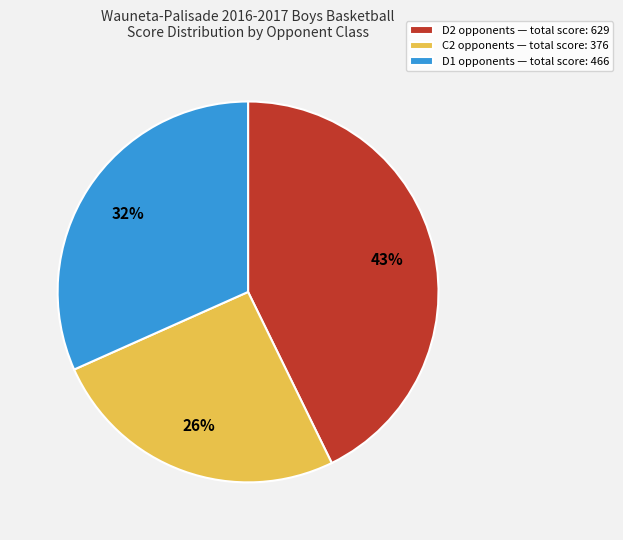

To the nearest percent, what is the average slice percentage?

33%